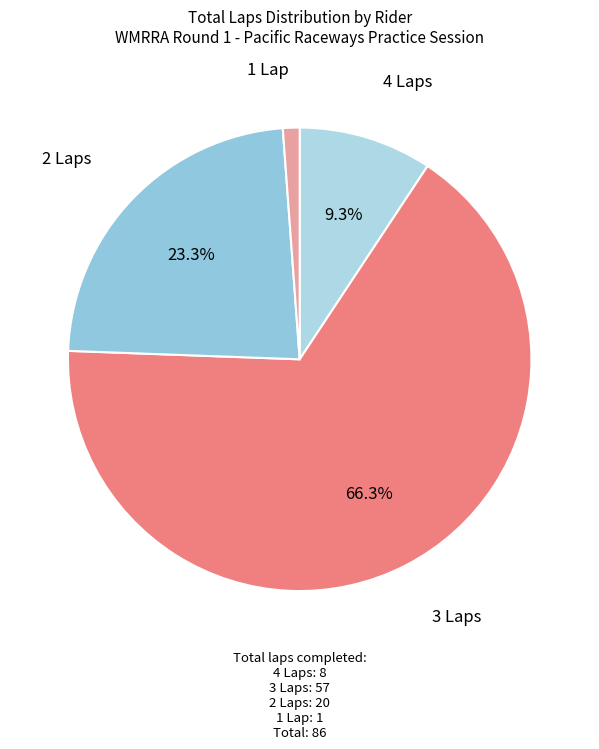

Count the number of slices in the pie.

4